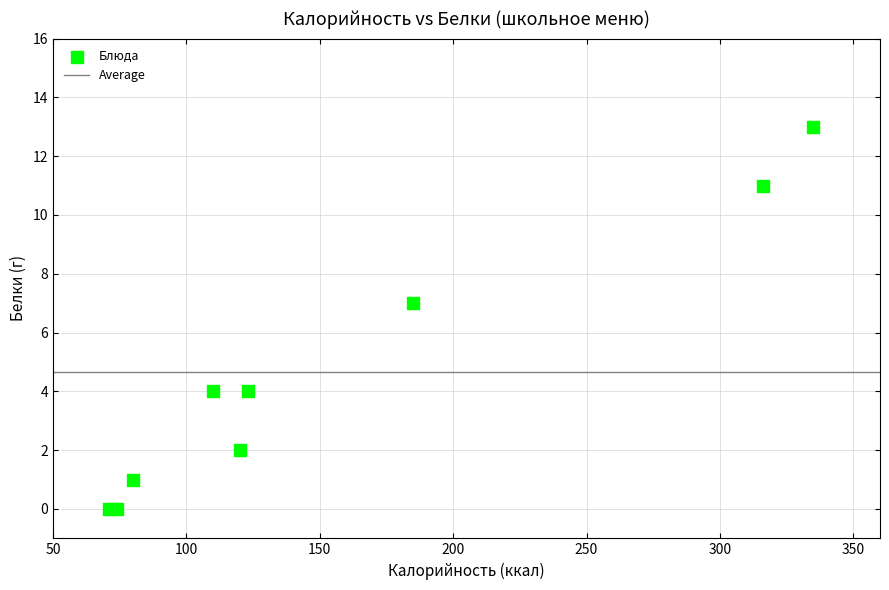

What Y value in the scatter plot is closest to 6?

7